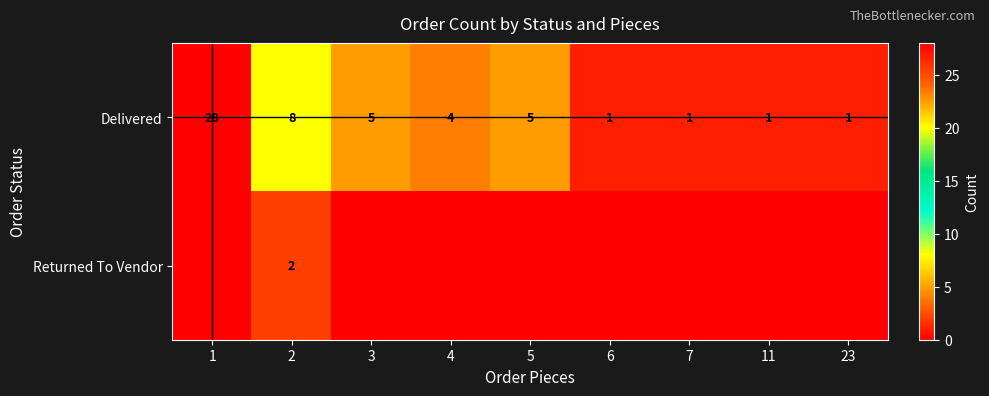

Is it true that Delivered equals 4 at 4?

True